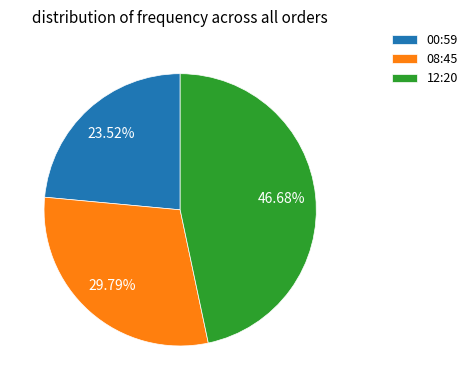

Approximately how many times larger is the value at 08:45 compared to 12:20?

0.6